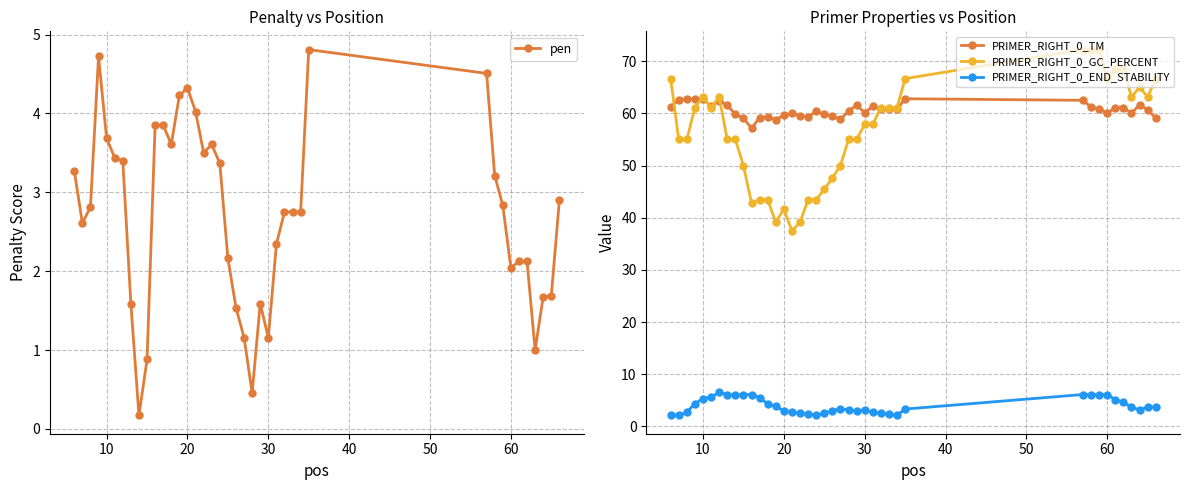

What is the average value of the pen series?

2.7